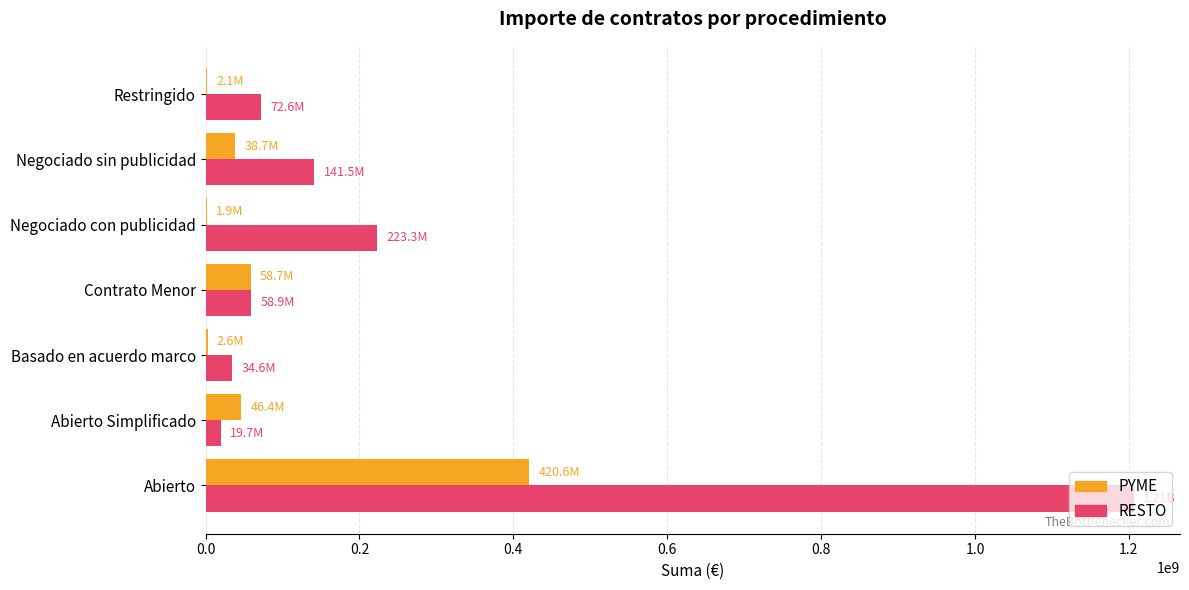

Which series changed the most between Abierto and Contrato Menor?

RESTO